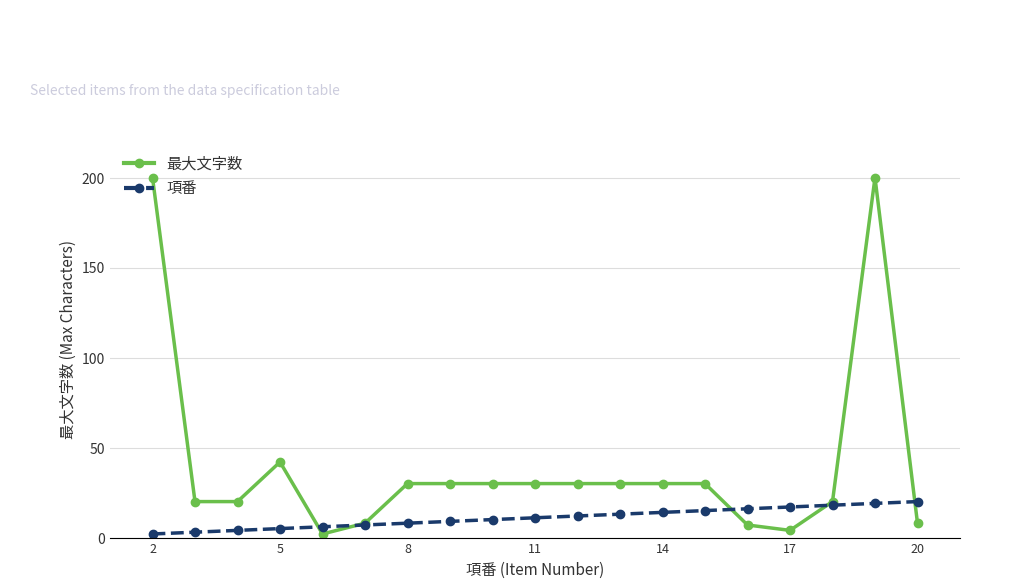

Rank the series by their maximum value, from highest to lowest.

最大文字数, 項番